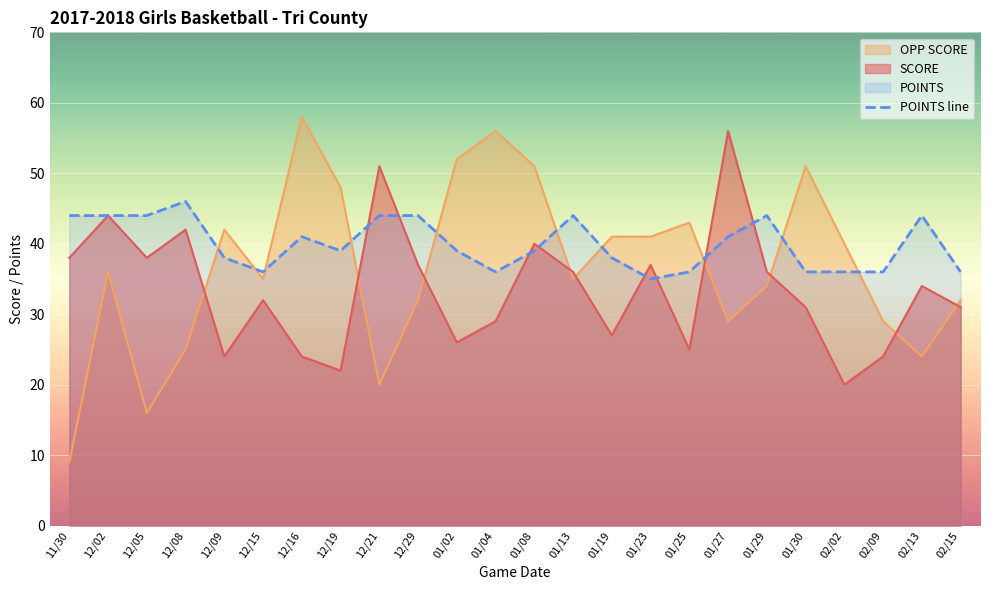

Rank the categories by value from highest to lowest.

12/08, 11/30, 12/02, 12/05, 12/21, 12/29, 01/13, 01/29, 02/13, 12/16, 01/27, 12/19, 01/02, 01/08, 12/09, 01/19, 12/15, 01/04, 01/25, 01/30, 02/02, 02/09, 02/15, 01/23